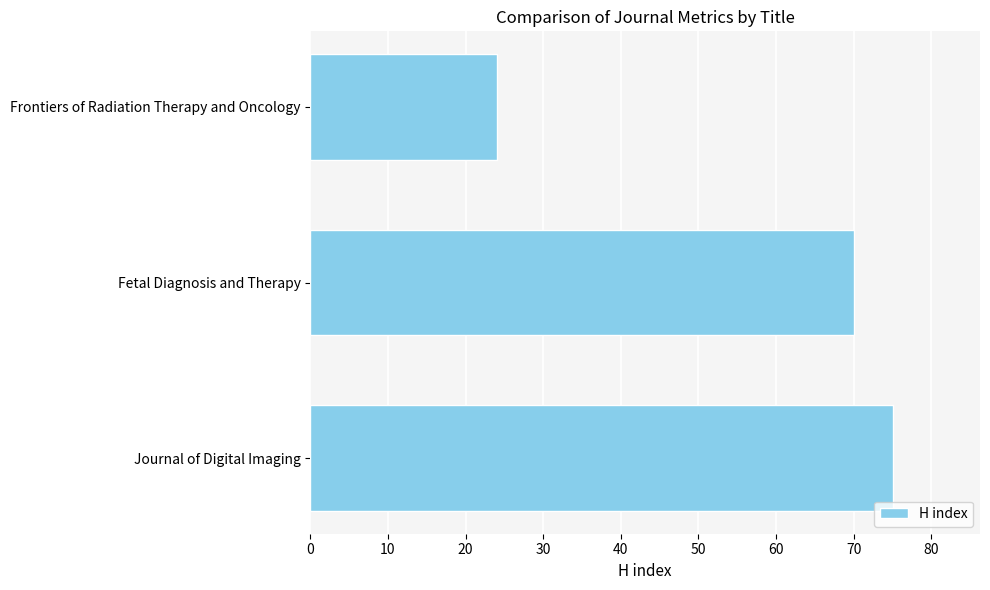

How many data points does each series have?

3